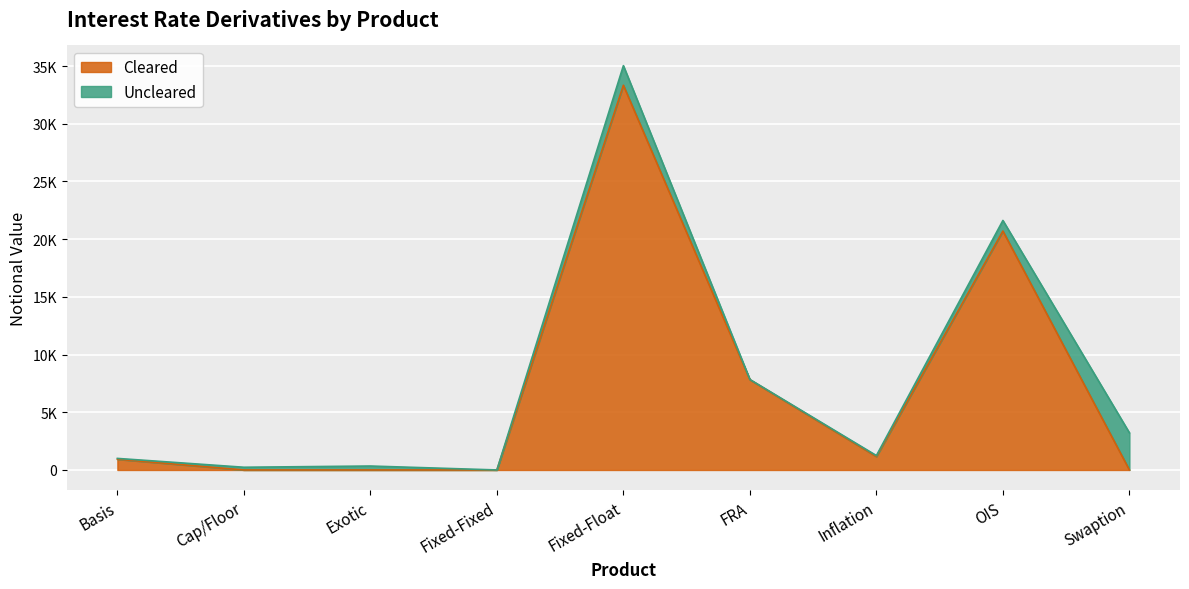

Reading right to left, list all the values displayed in this chart.

6	20703	1165	7820	33337	0	0	0	928